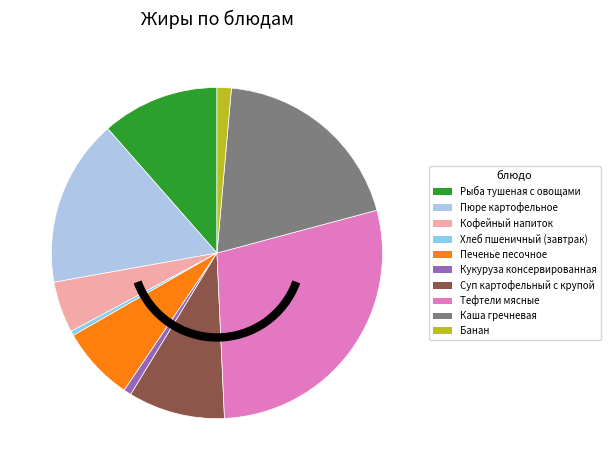

Does Суп картофельный с крупой represent more than half of the total?

No